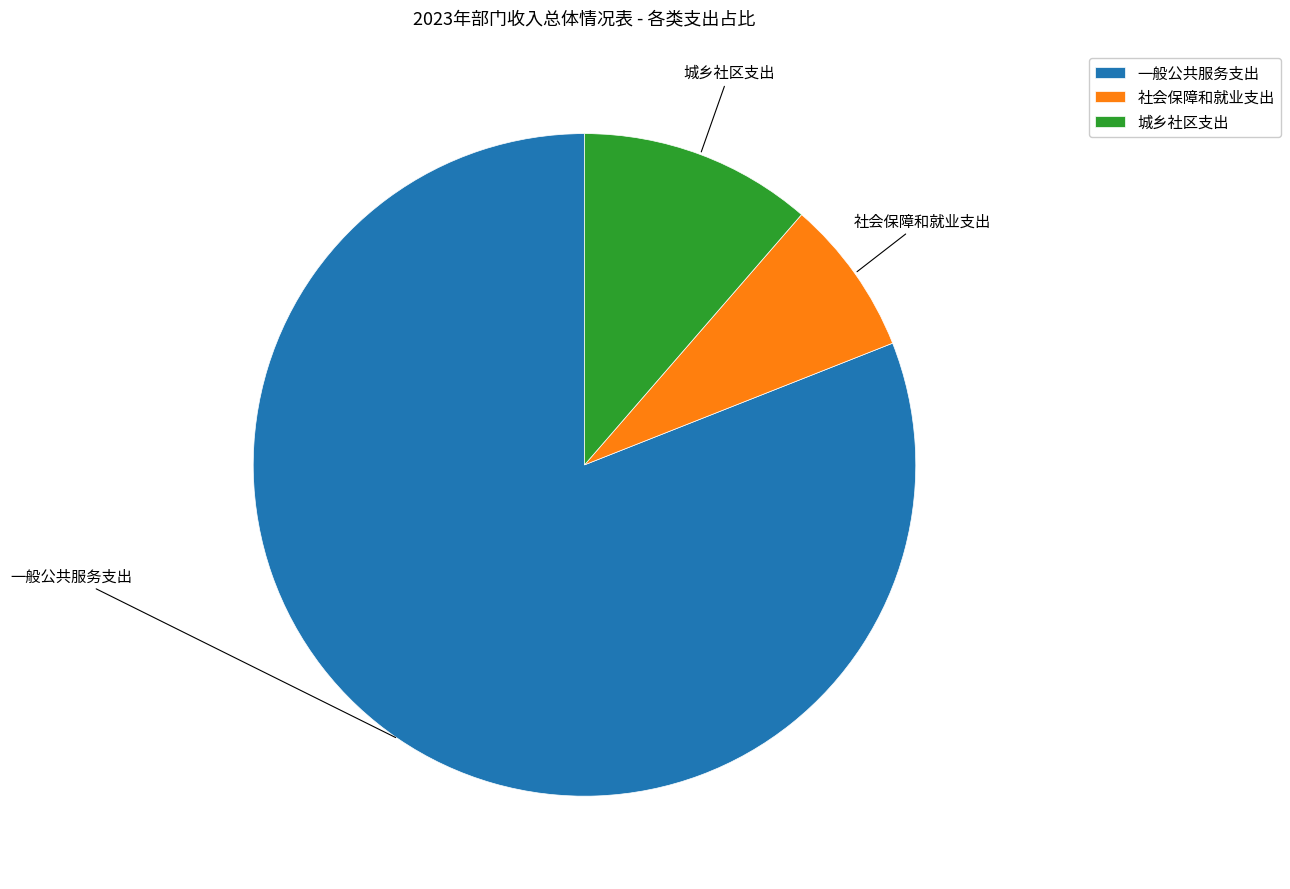

What is the ratio of the value at 社会保障和就业支出 to the value at 城乡社区支出?

0.7